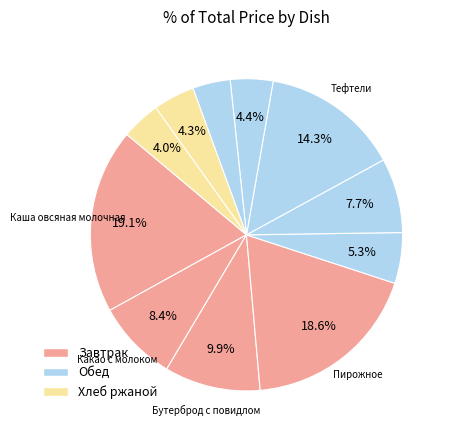

Rank the categories by value from lowest to highest.

Кисель, Хлеб ржаной, Хлеб пшеничный, Гречка отварная, Салат из капусты и моркови, Суп с клёцками, Какао с молоком, Бутерброд с повидлом, Тефтели, Пирожное, Каша овсяная молочная